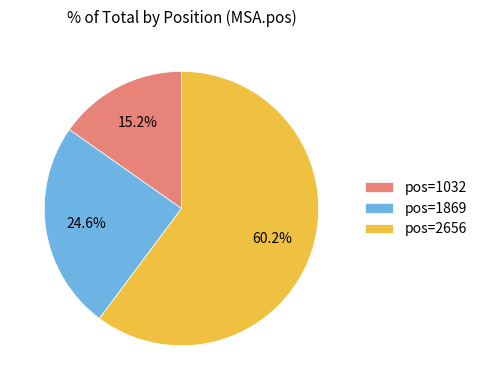

Does pos=2656 represent more than half of the total?

Yes